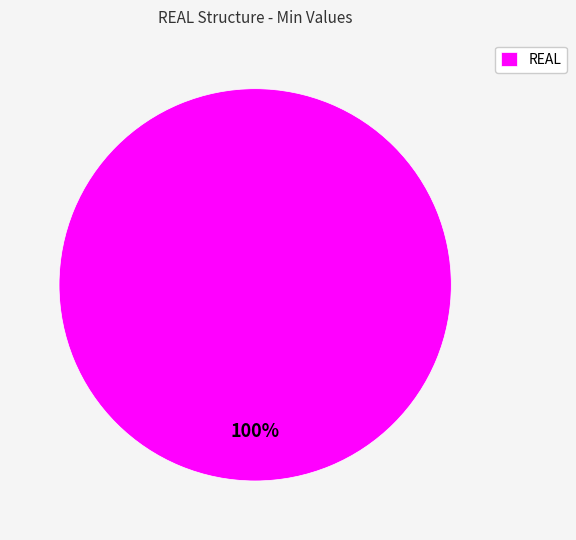

Rank the categories by value from lowest to highest.

REAL